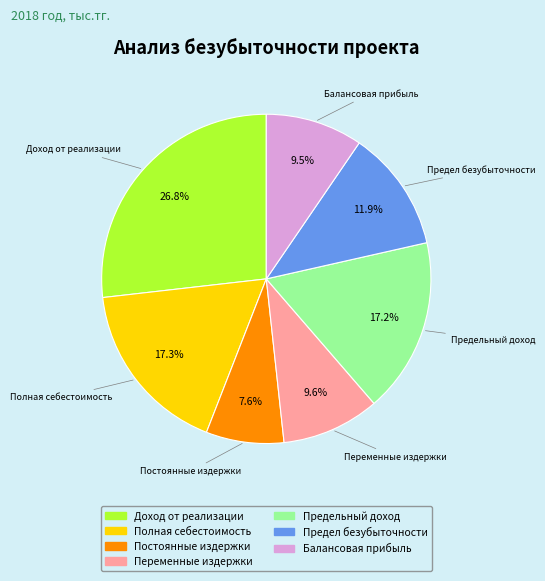

Does any single category account for the majority?

No